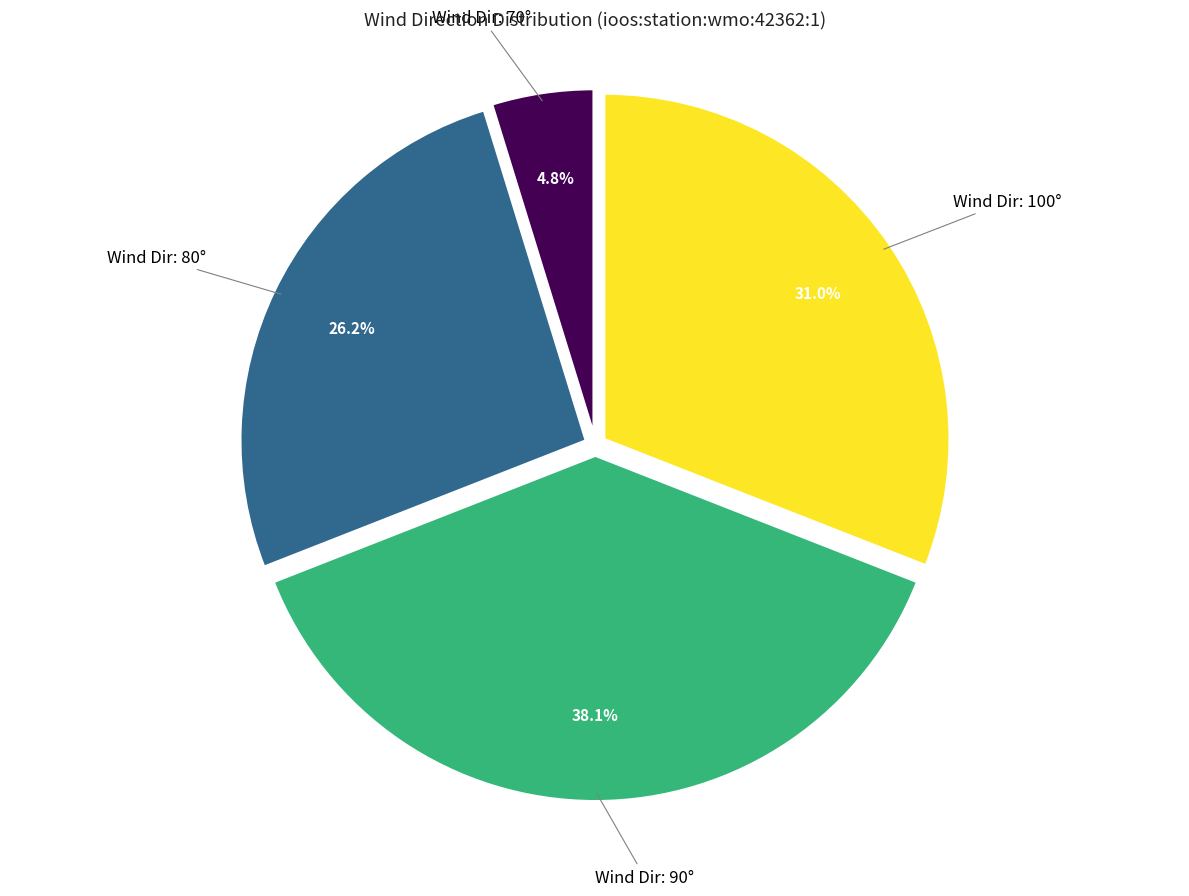

How many slices are in this pie chart?

4